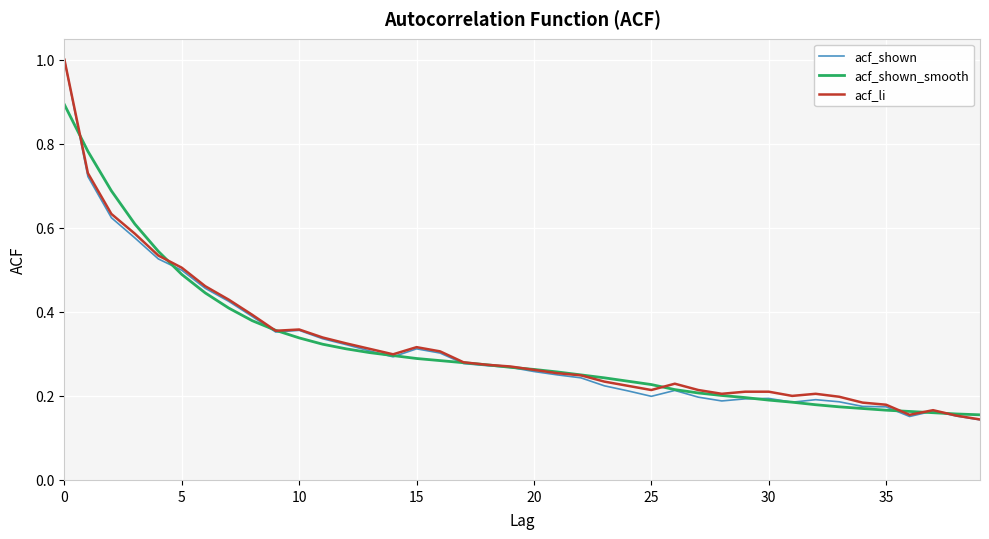

What is the maximum value shown in the chart?

1.0